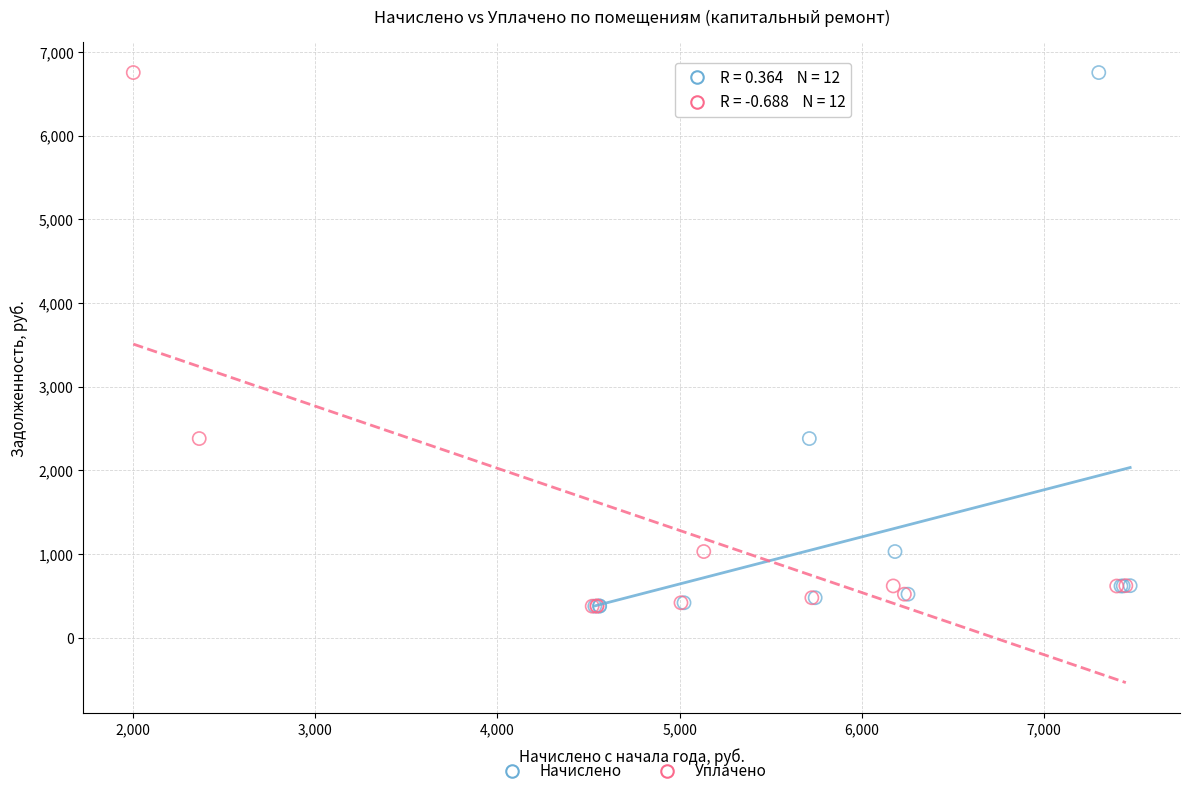

What are all the series names shown in the legend?

Начислено, Уплачено